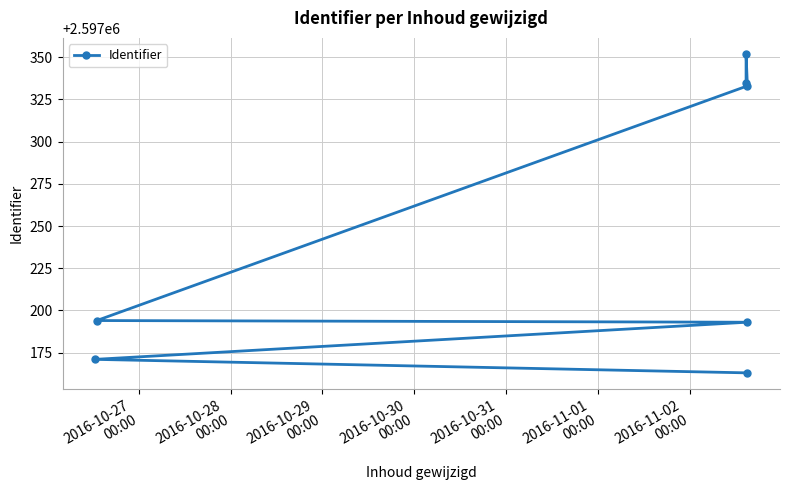

What is the value of the 4th point from the left?

2597194